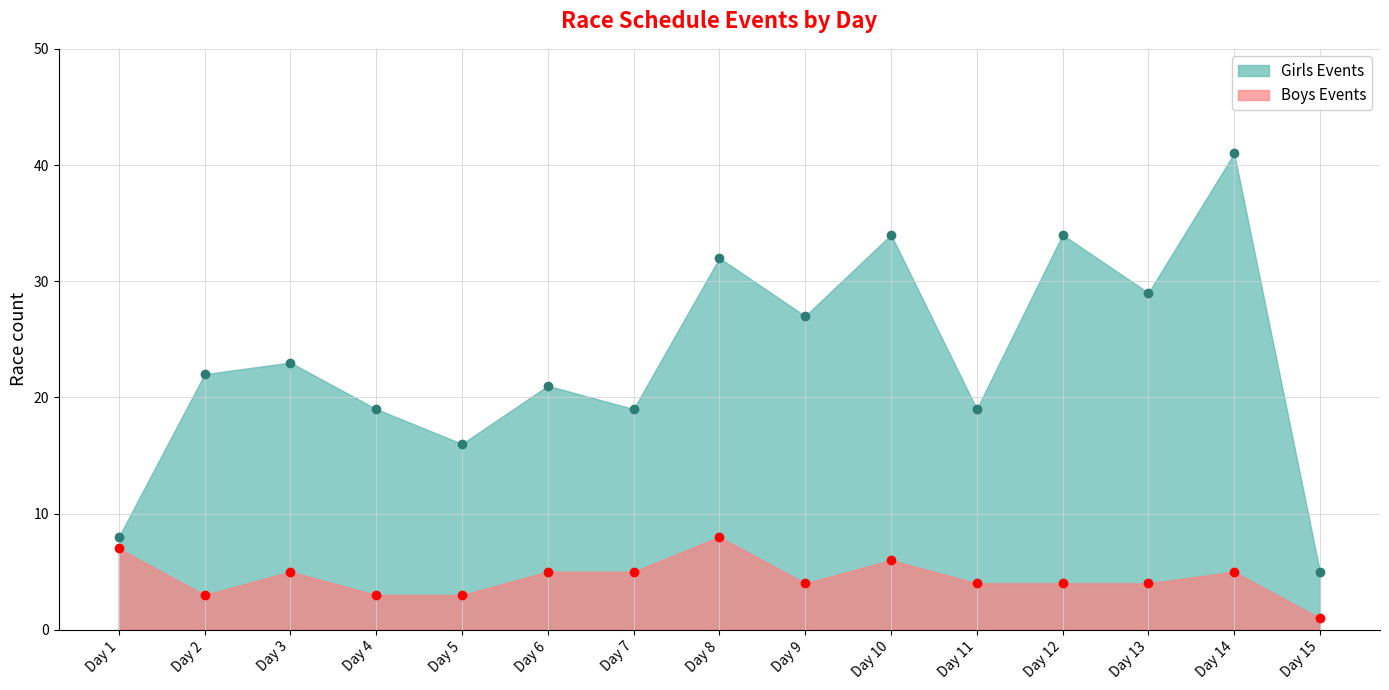

Reading left to right, transcribe all the data shown in this chart.

Boys Events: Day 1=7	Day 2=3	Day 3=5	Day 4=3	Day 5=3	Day 6=5	Day 7=5	Day 8=8	Day 9=4	Day 10=6	Day 11=4	Day 12=4	Day 13=4	Day 14=5	Day 15=1
Girls Events: Day 1=8	Day 2=22	Day 3=23	Day 4=19	Day 5=16	Day 6=21	Day 7=19	Day 8=32	Day 9=27	Day 10=34	Day 11=19	Day 12=34	Day 13=29	Day 14=41	Day 15=5